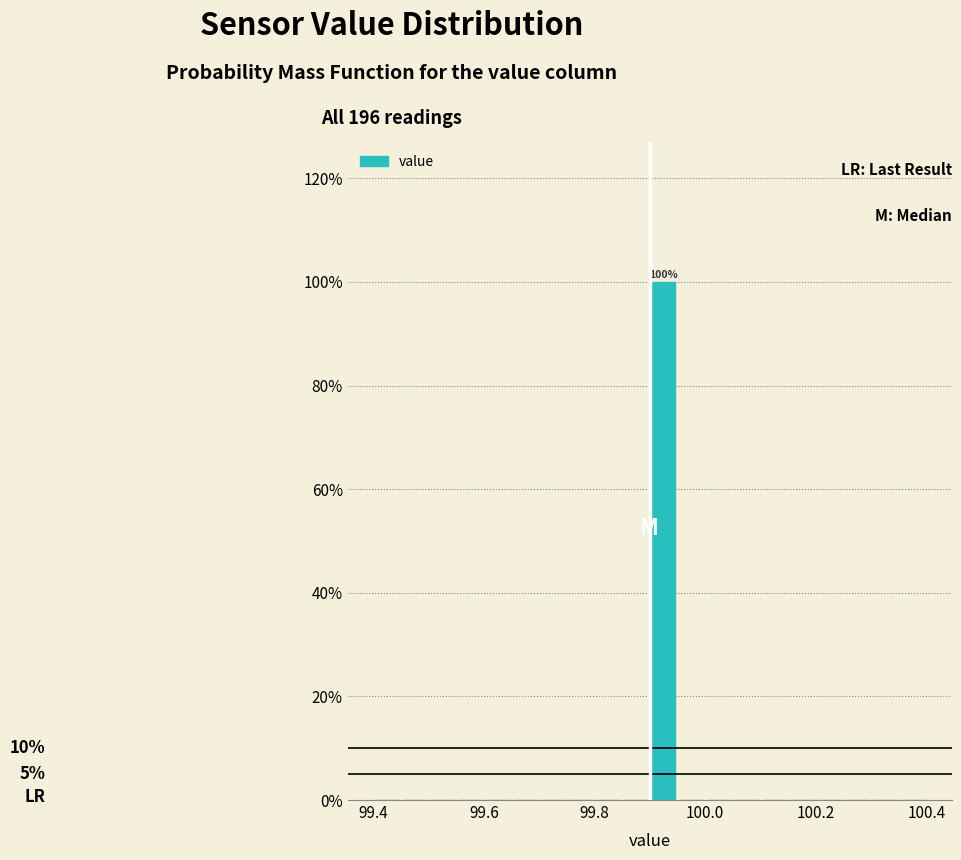

Around what value on the x-axis is the tallest bar? Give the approximate position of its centre, as read against the axis.

99.92